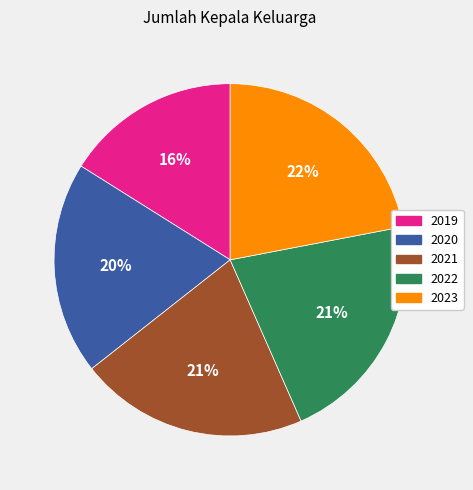

Is 2019 the majority of the pie?

No